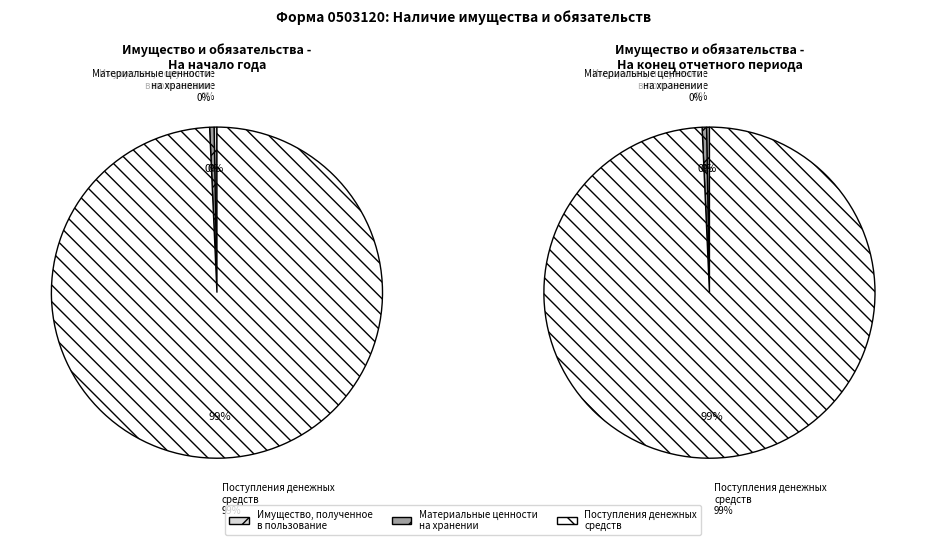

What percentage is NOT represented by Имущество, полученное
в пользование?

99.7%